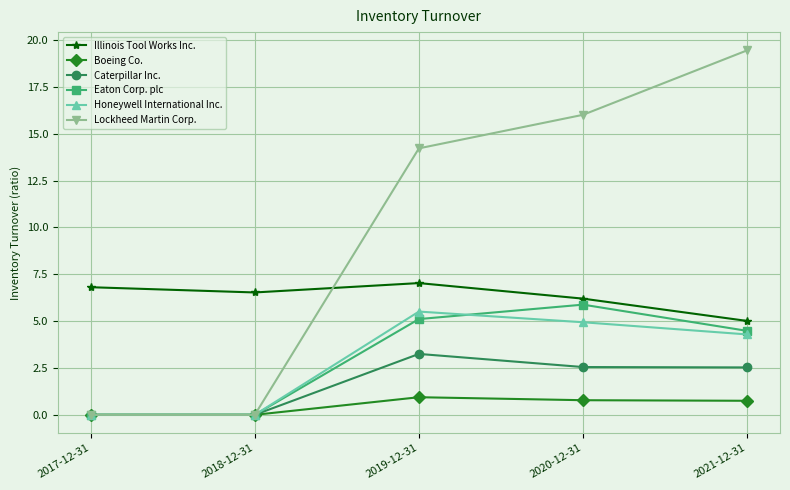

At which label does Illinois Tool Works Inc. reach its minimum?

2021-12-31